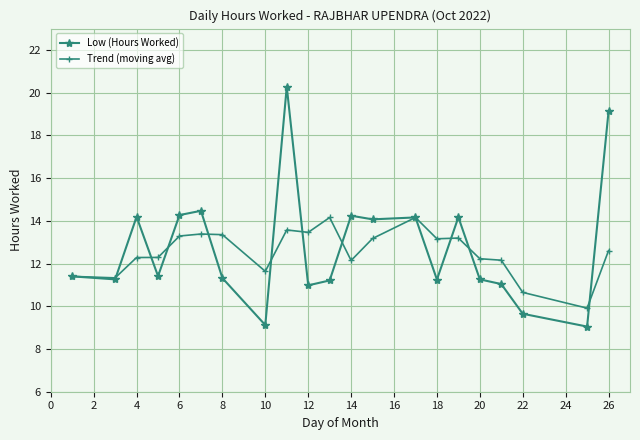

In Trend (moving avg), how many points are higher than both neighbors (excluding endpoints)?

5